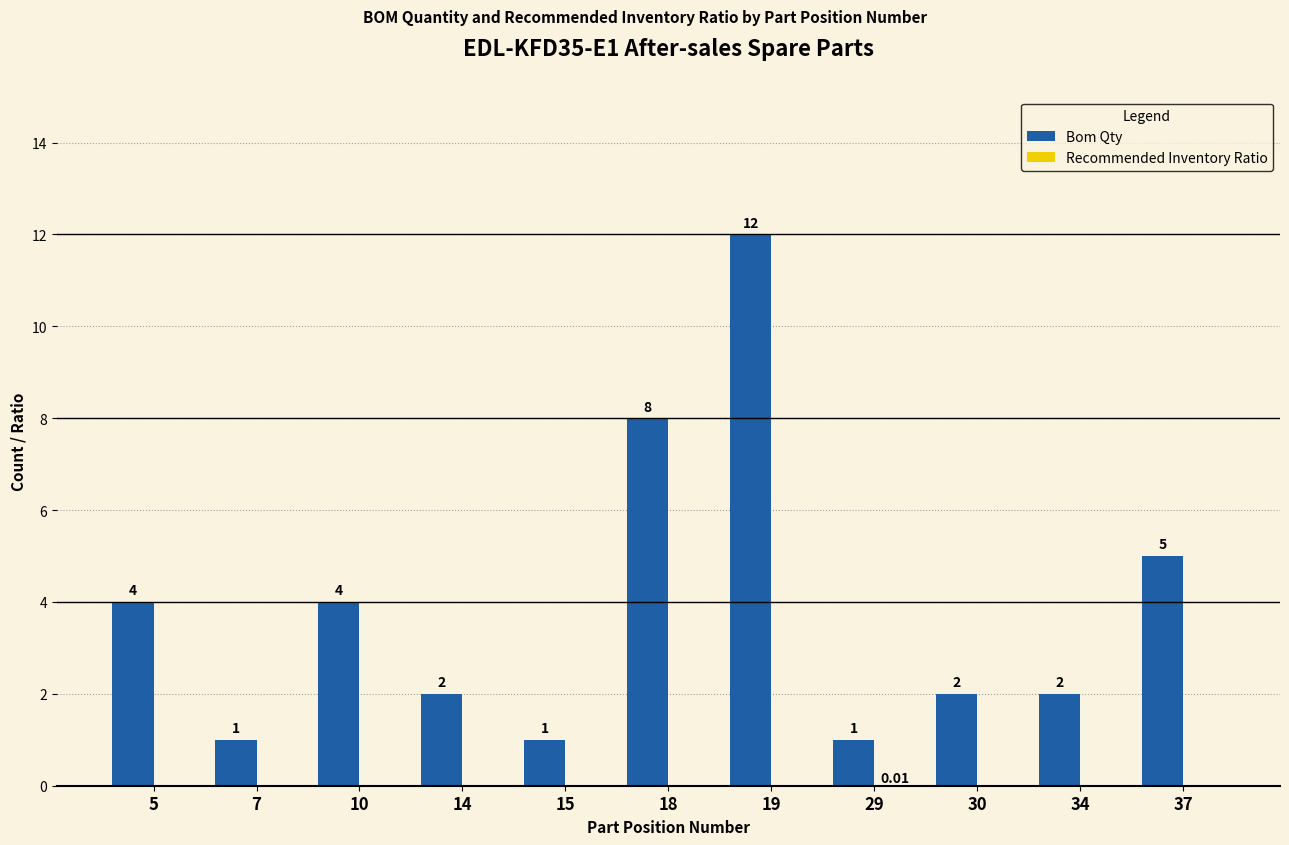

At which category is the sum across all series the highest?

19